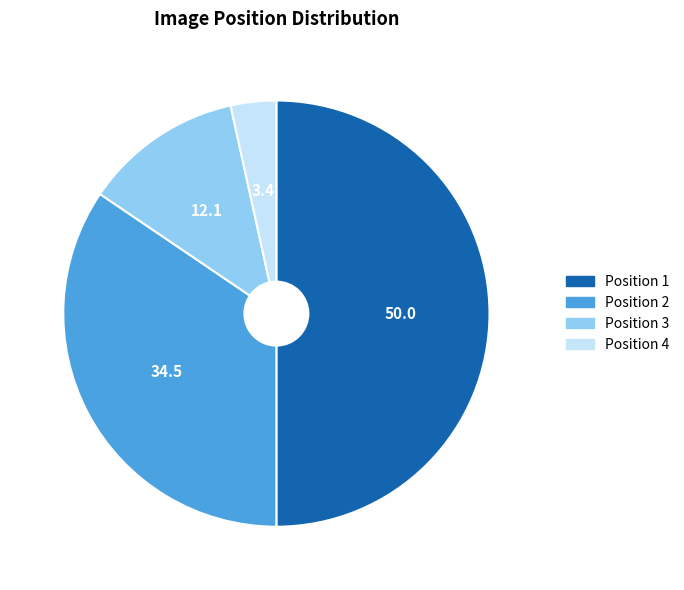

How many slices are in this pie chart?

4